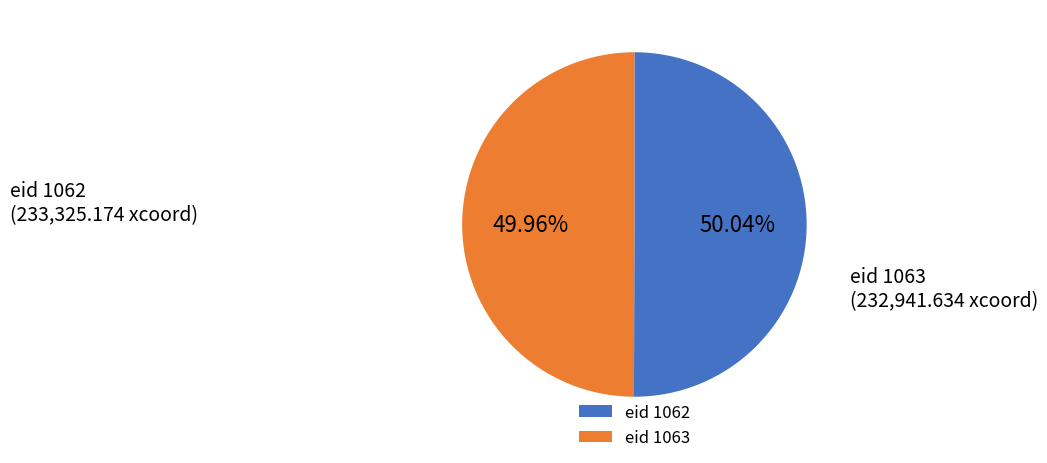

Is the sum of eid 1062 and eid 1063 greater than half?

Yes